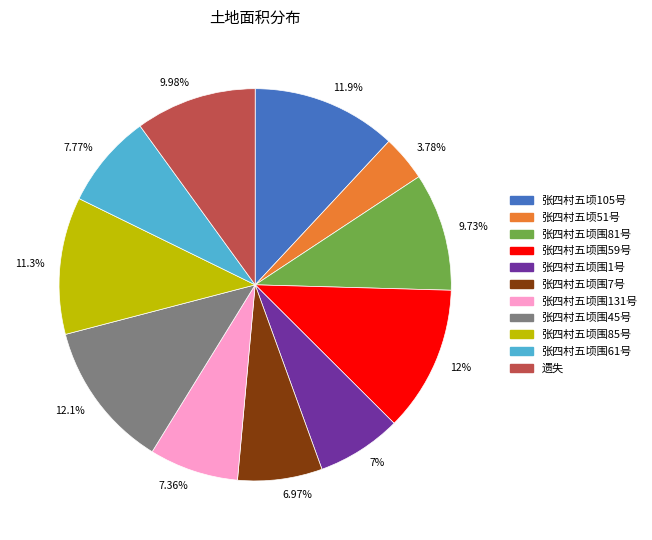

Approximately how many times larger is the value at 11.9% compared to 7.36%?

1.6